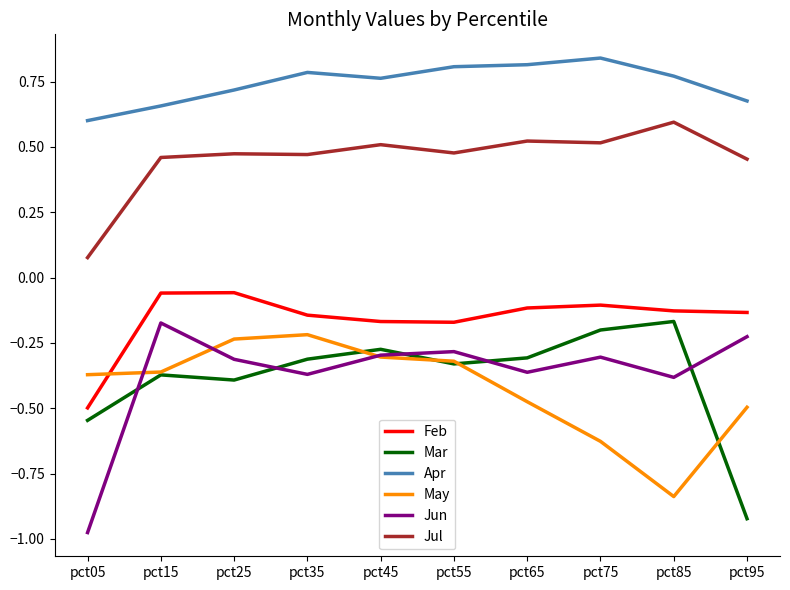

The Apr series shows 0.3 at pct15. True or false?

False